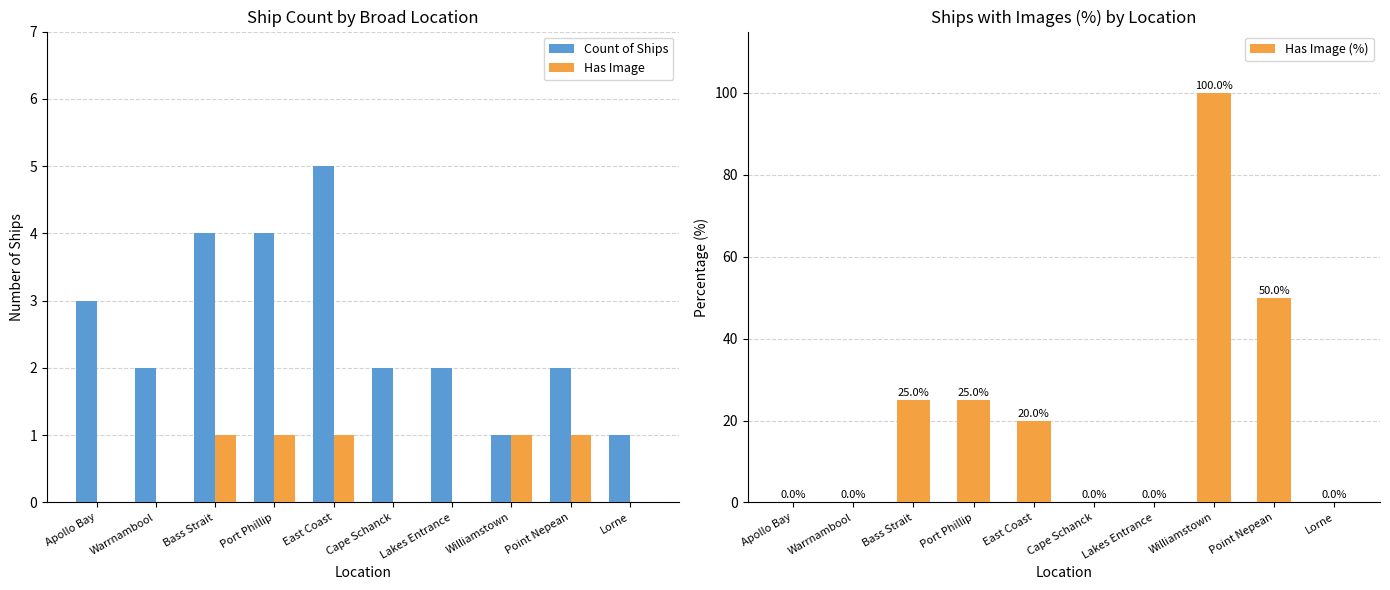

Between Lakes Entrance and East Coast, which is larger?

East Coast